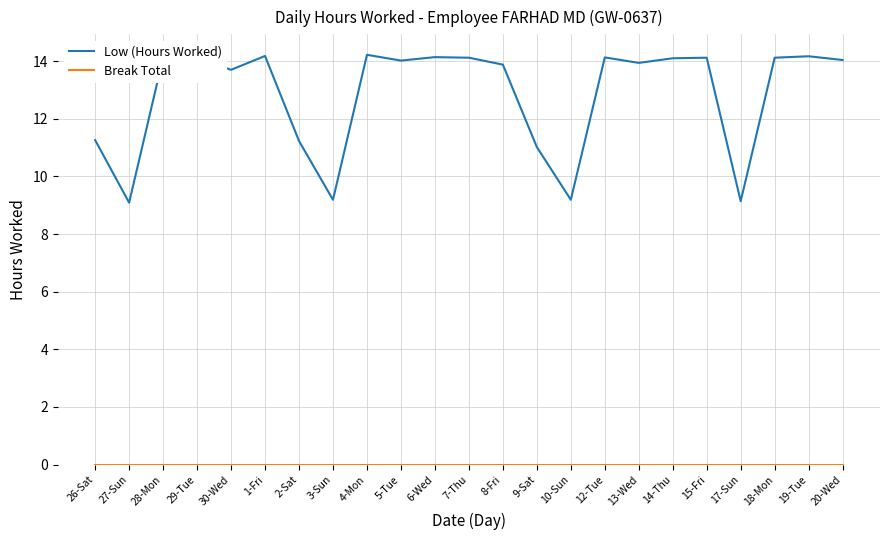

What is the difference between the maximum and minimum values in the Low (Hours Worked) series?

5.1